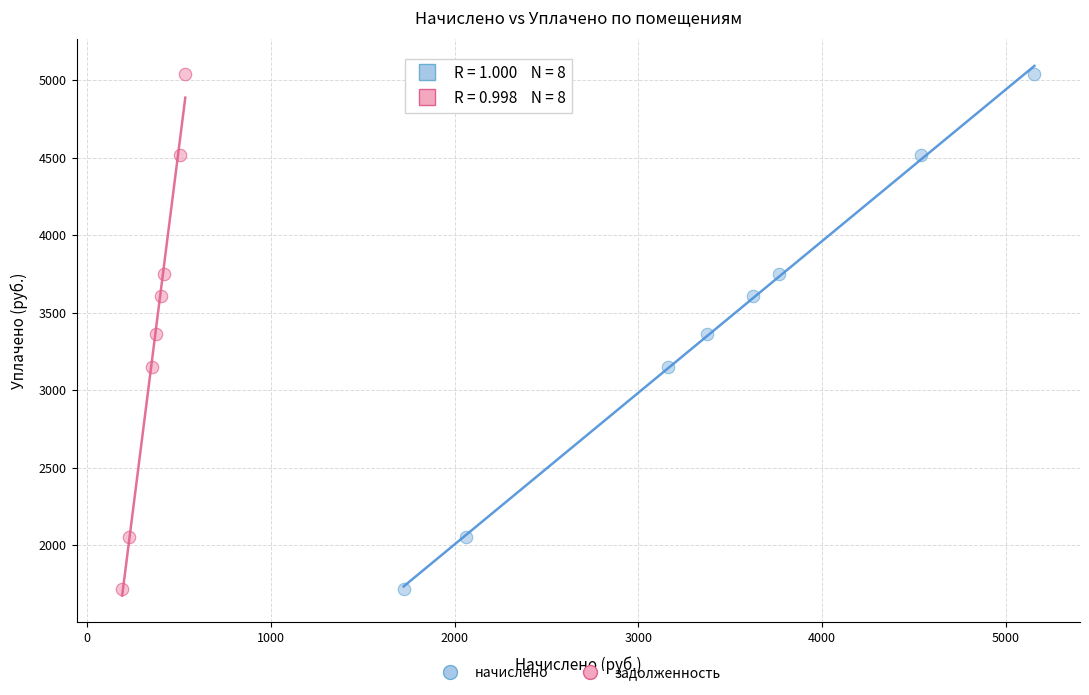

What are all the series names shown in the legend?

начислено, задолженность